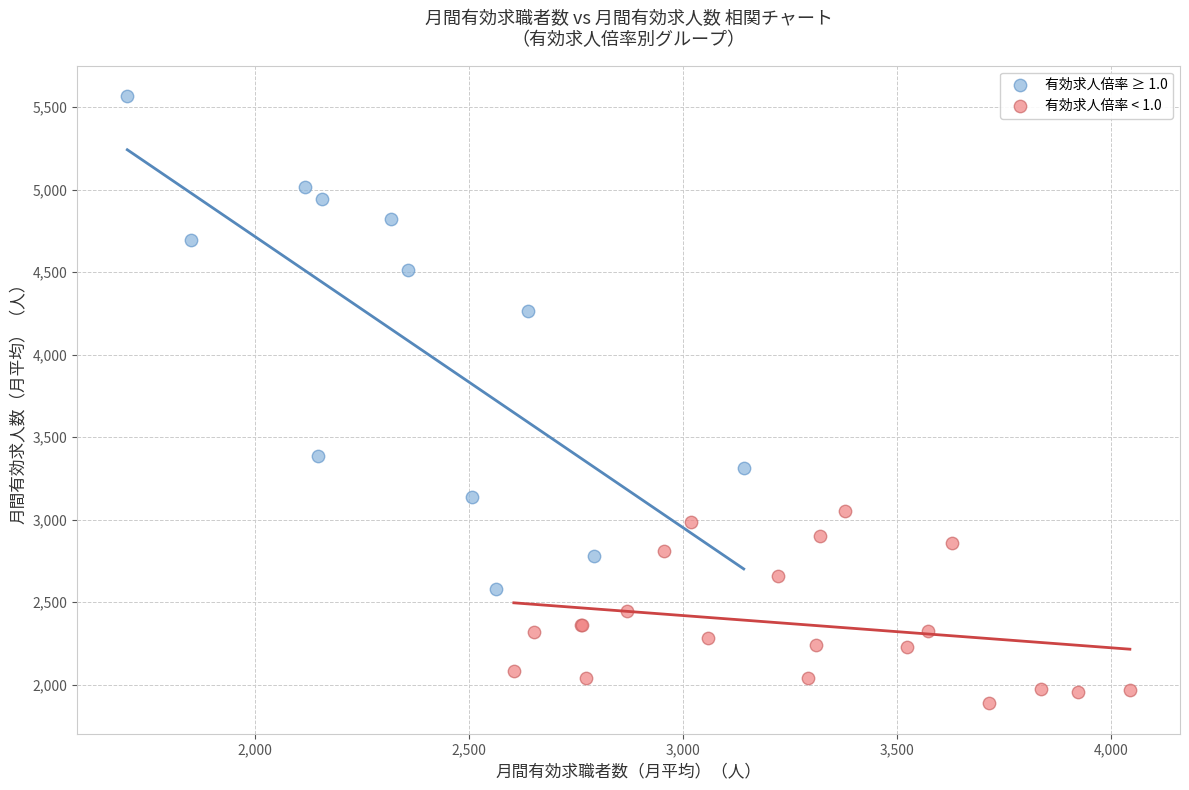

Which series contains the lowest Y value?

有効求人倍率 < 1.0